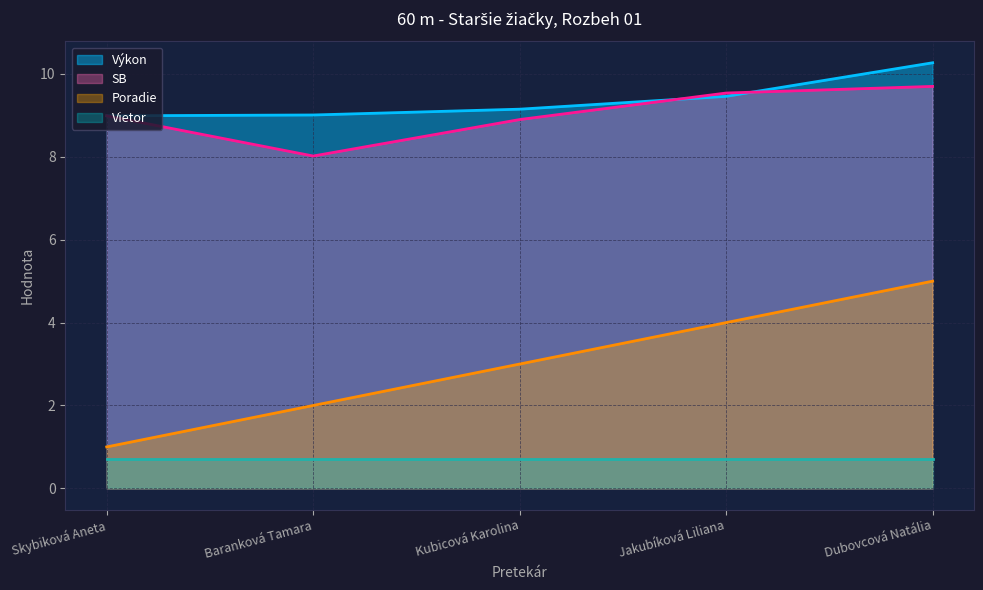

What is the difference between the second highest and minimum values in the Výkon series?

0.5